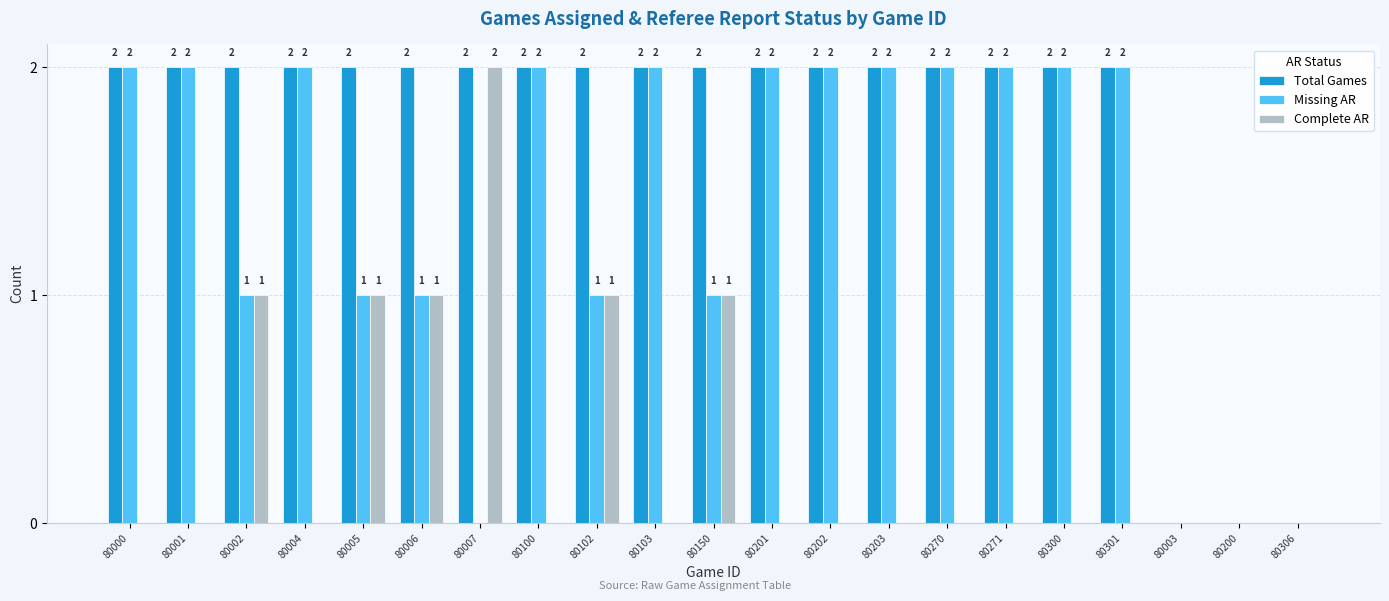

What is the total value across all series at 80005?

4